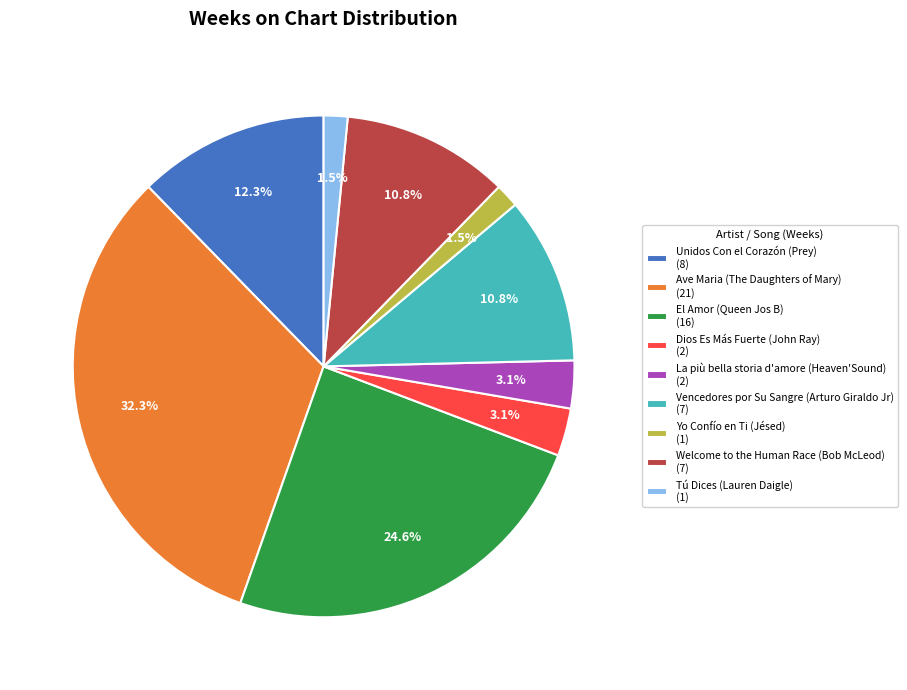

How many segments does this pie chart have?

9